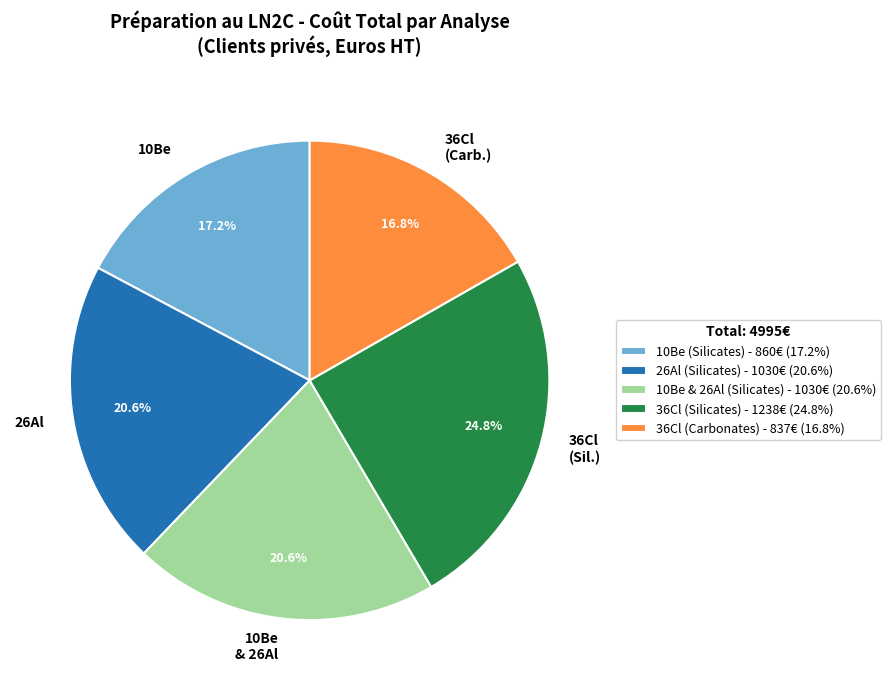

To the nearest percent, what is the average slice percentage?

20%